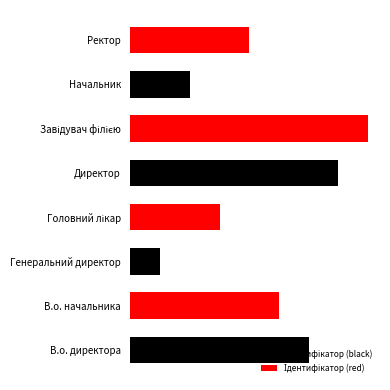

Reading left to right, list all the values displayed in this chart.

Ідентифікатор (black): 6	0	1	0	7	0	2	0
Ідентифікатор (red): 0	5	0	3	0	8	0	4